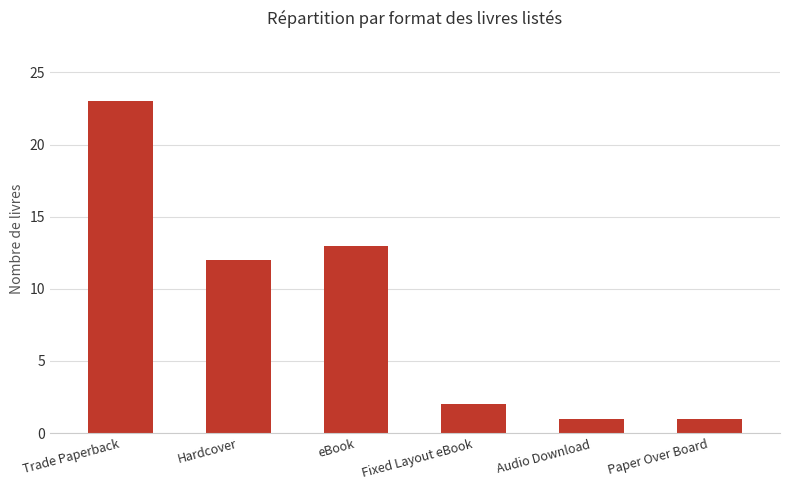

Approximately how many times larger is the value at Trade Paperback compared to Fixed Layout eBook?

11.5